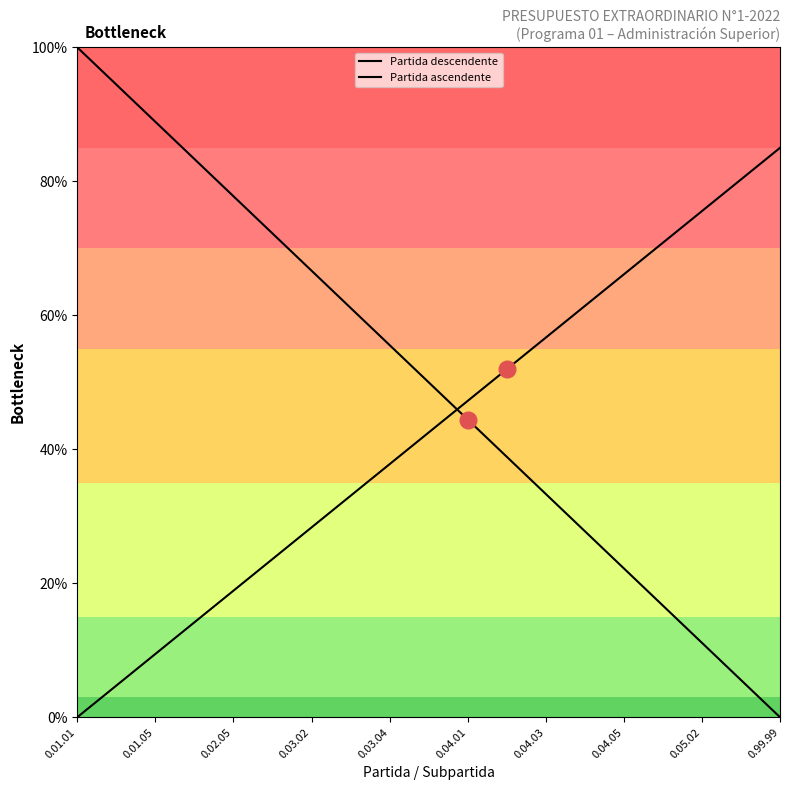

Which label corresponds to the largest value in the chart?

0.01.01